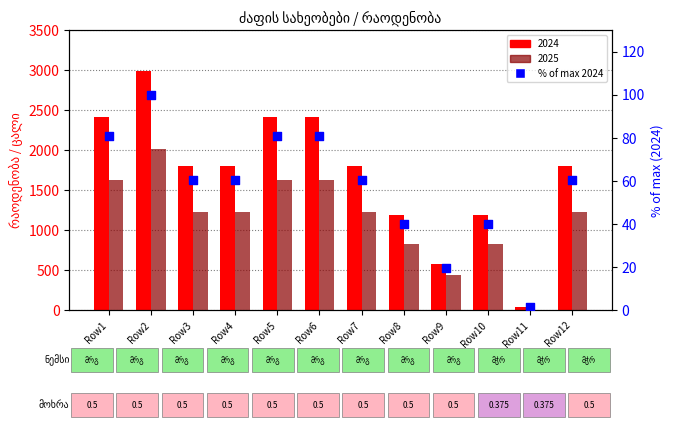

Which has a higher value, Row2 or Row10?

Row2